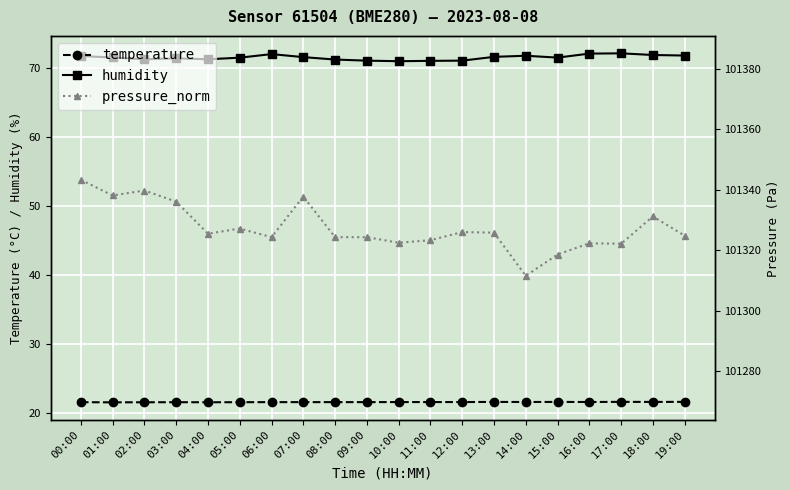

Which series has the largest range (max minus min)?

pressure_norm